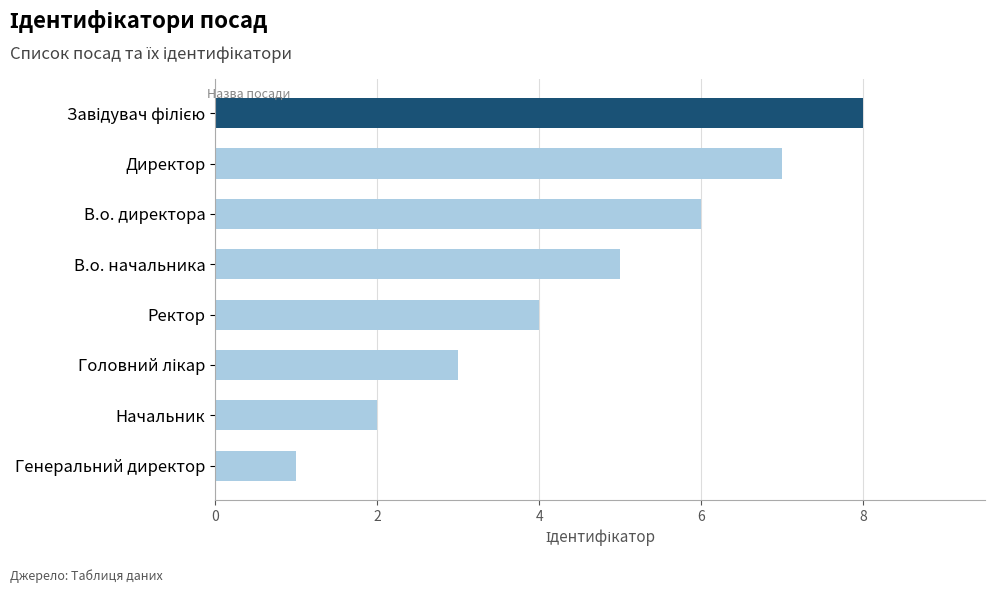

What is the maximum value shown in the chart?

8